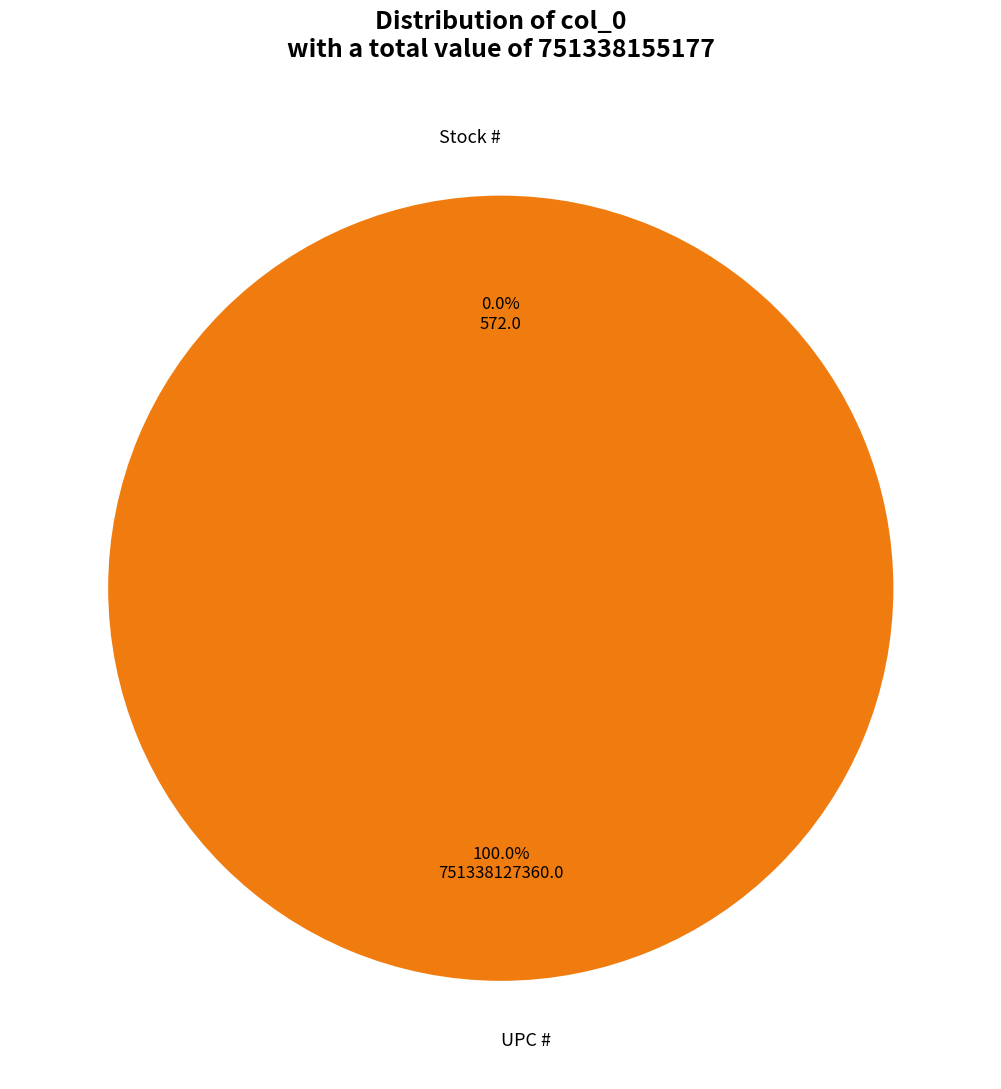

Is Stock # the majority of the pie?

No